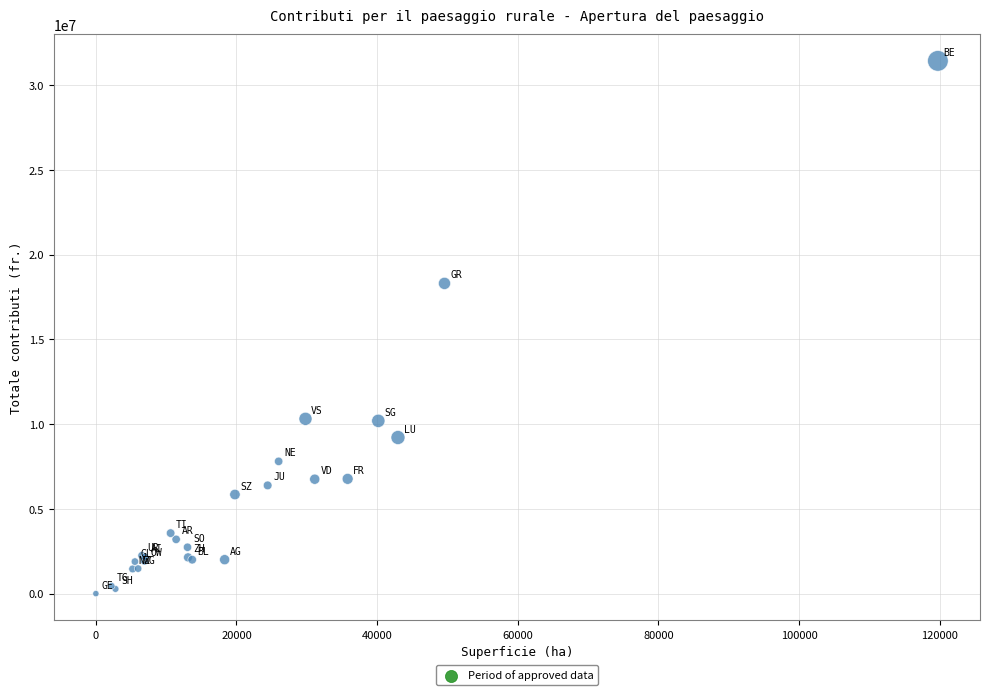

What Y value in the scatter plot is closest to 15718823?

18305142